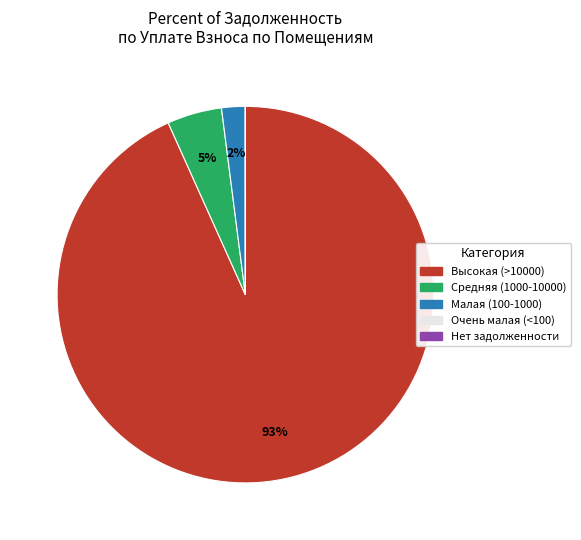

Is there any slice that represents more than half of the pie?

Yes